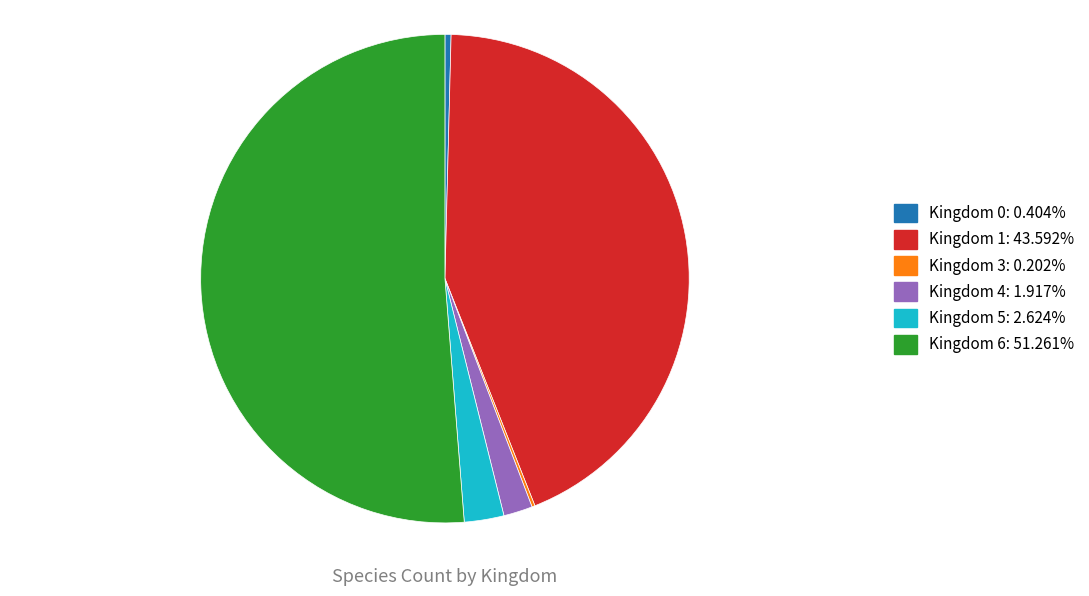

Does any single category account for the majority?

Yes